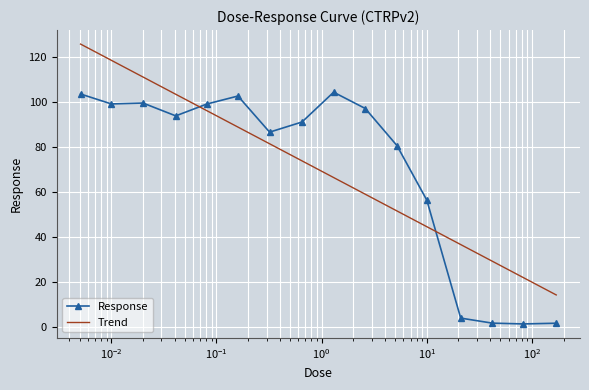

Which series ends up on top after the final intersection of Trend and Response?

Trend